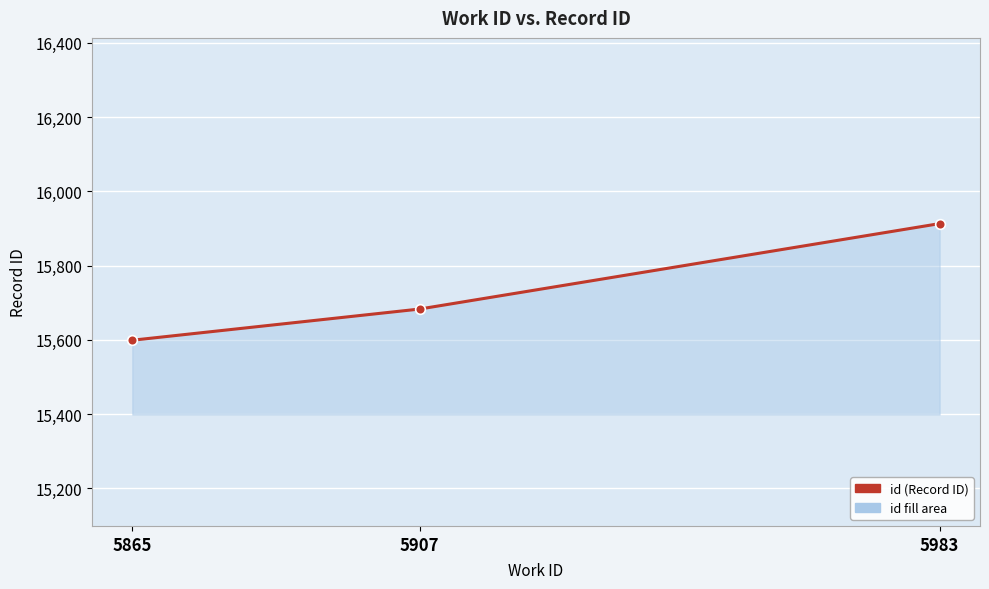

At which category does the chart reach its minimum across all series?

5865